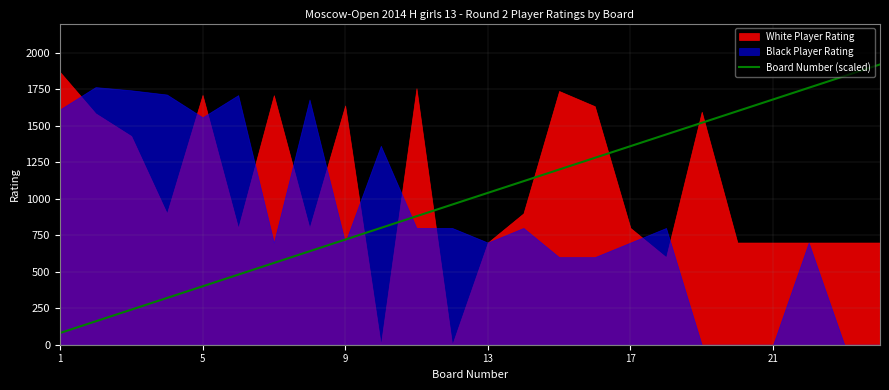

What is the minimum value for Board Number (scaled)?

80